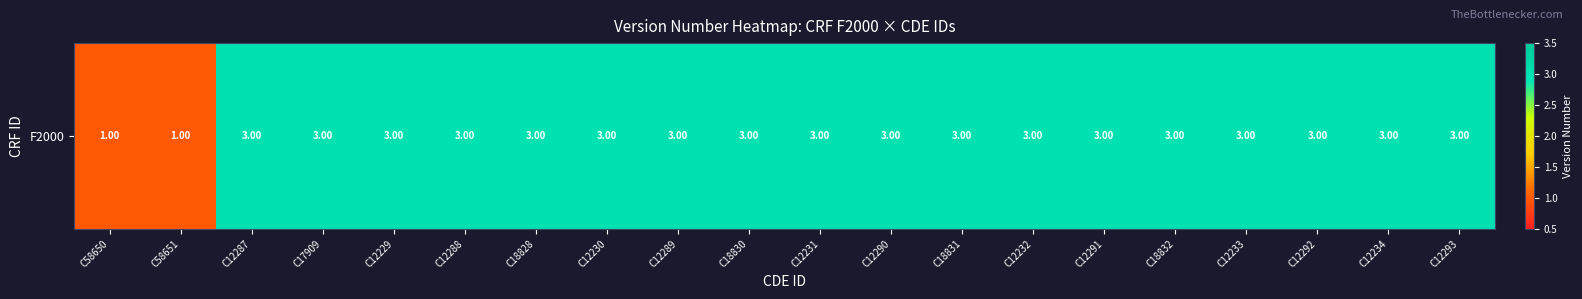

Which has a higher value, C18831 or C12293?

C18831